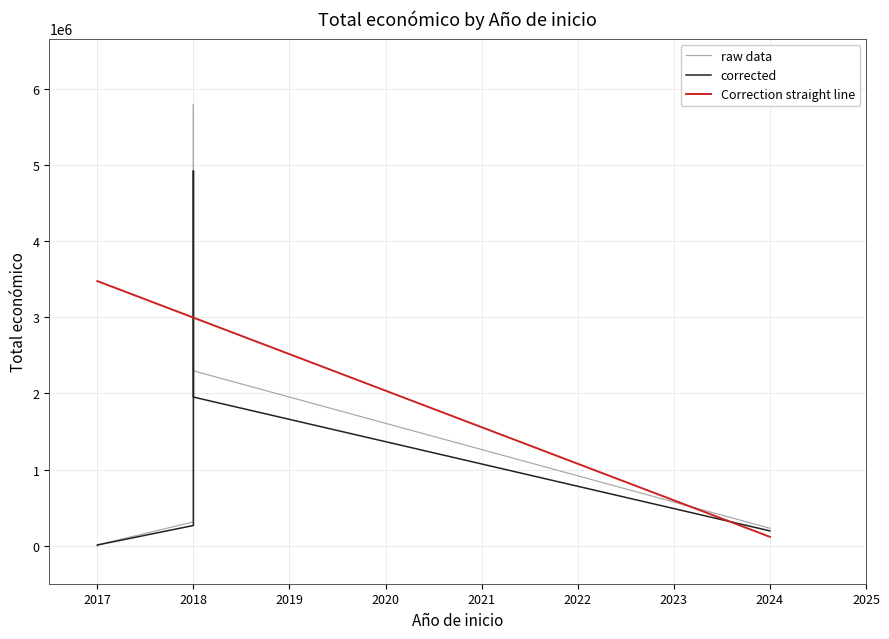

Reading left to right, what are all the values shown in this chart?

2024=228516	2018=311553	2017=5000	2017=9999	2018=5792221	2018=2296067